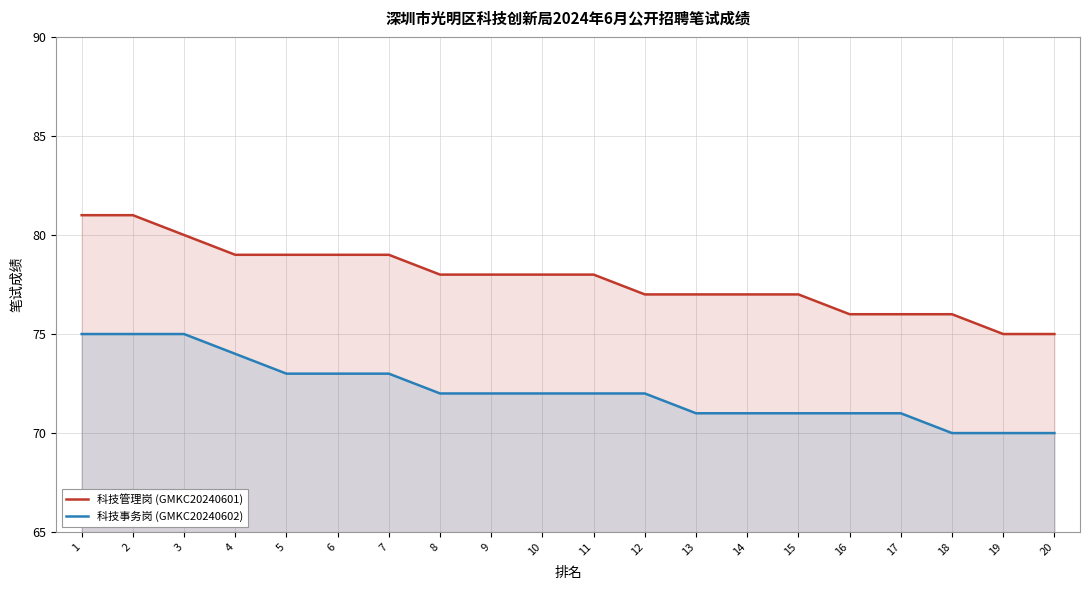

The 科技管理岗 (GMKC20240601) series shows 78 at 8. True or false?

True